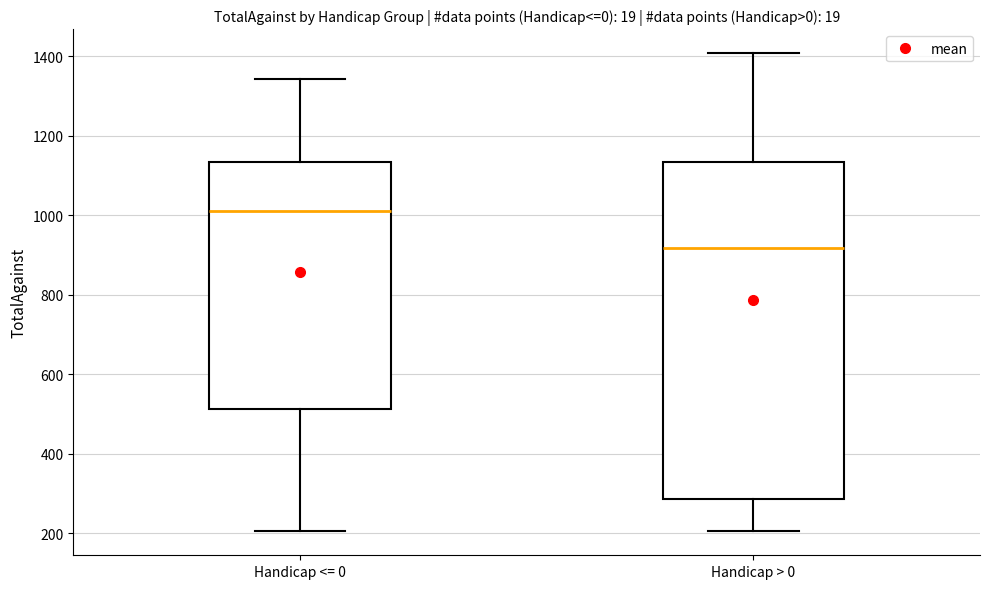

Which box's median line is the highest?

Handicap <= 0